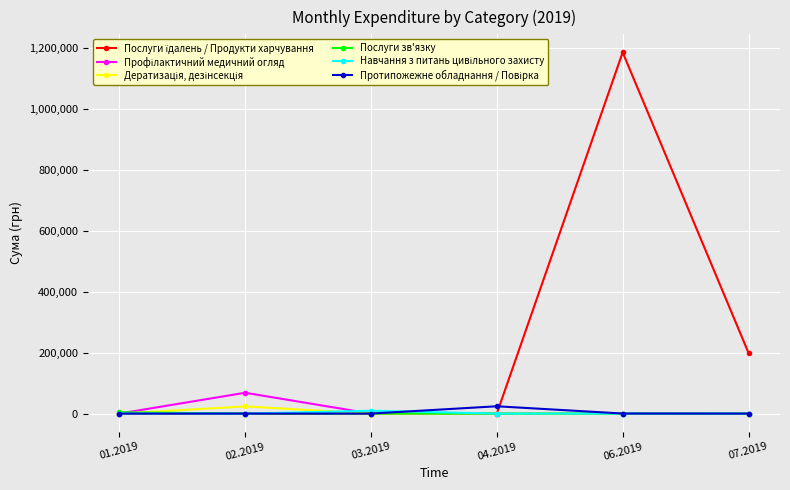

What is the total value across all series at 07.2019?

199279.3